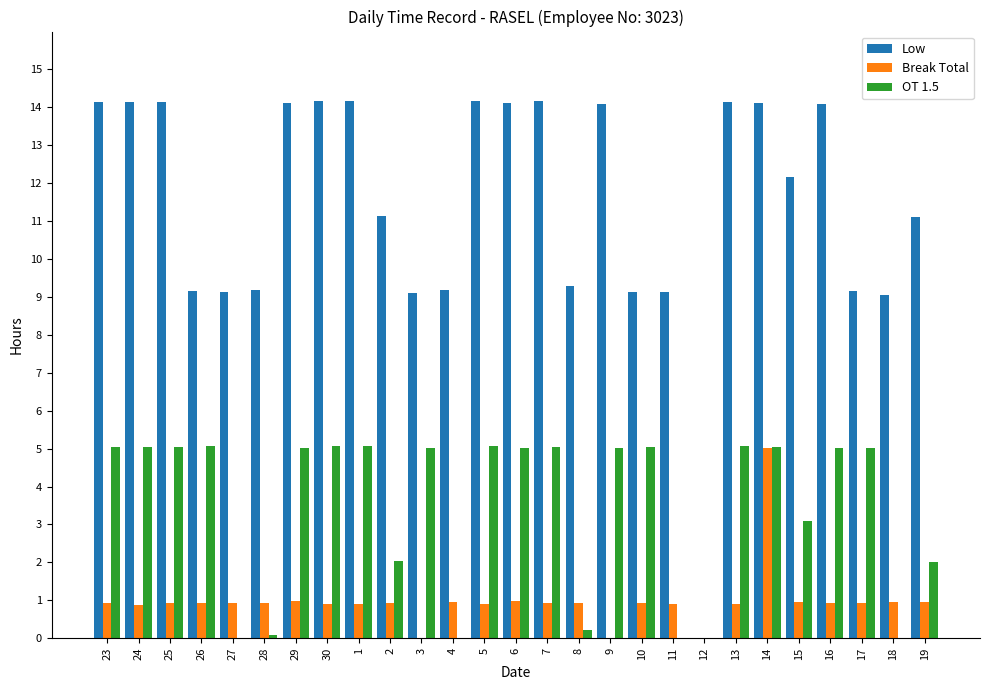

What is the greatest value displayed?

14.2